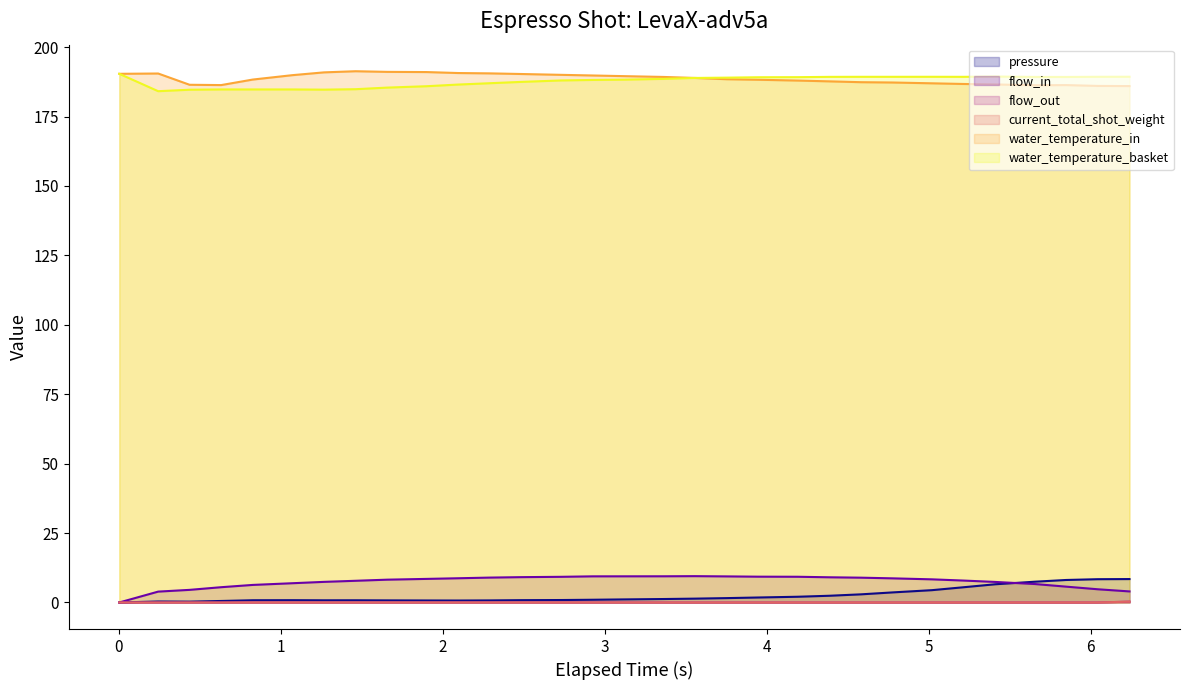

True or false: water_temperature_in and current_total_shot_weight cross at least once.

False